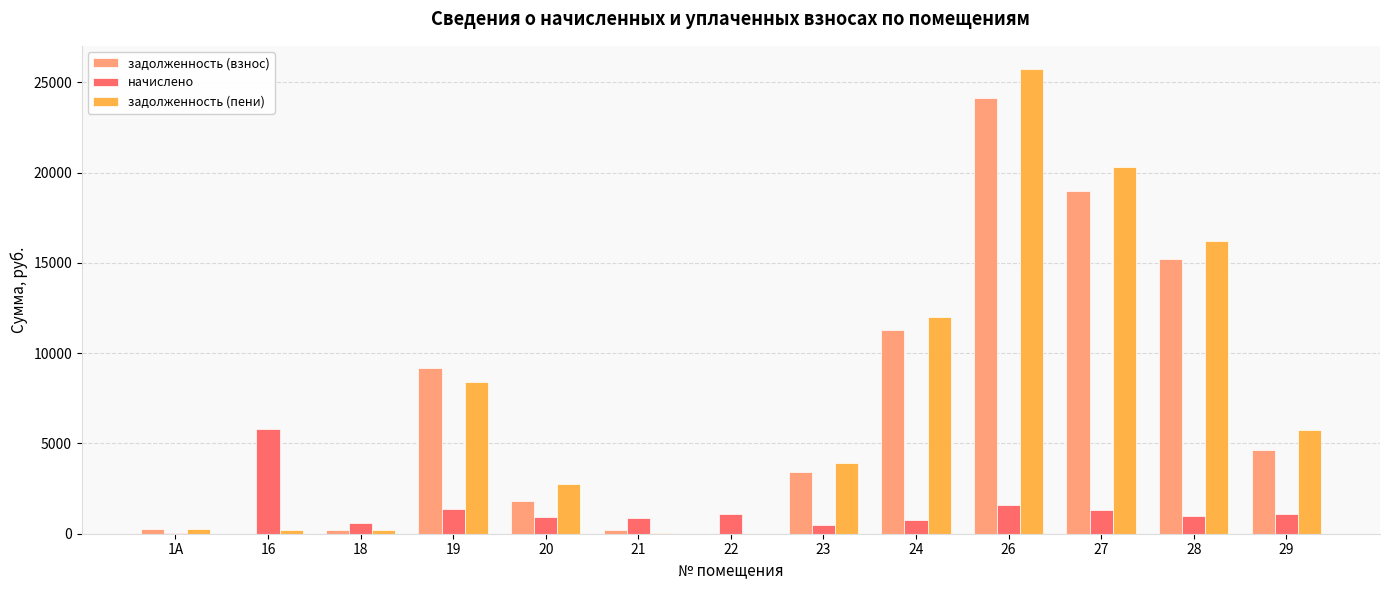

What is the sum of all начислено values?

16948.4